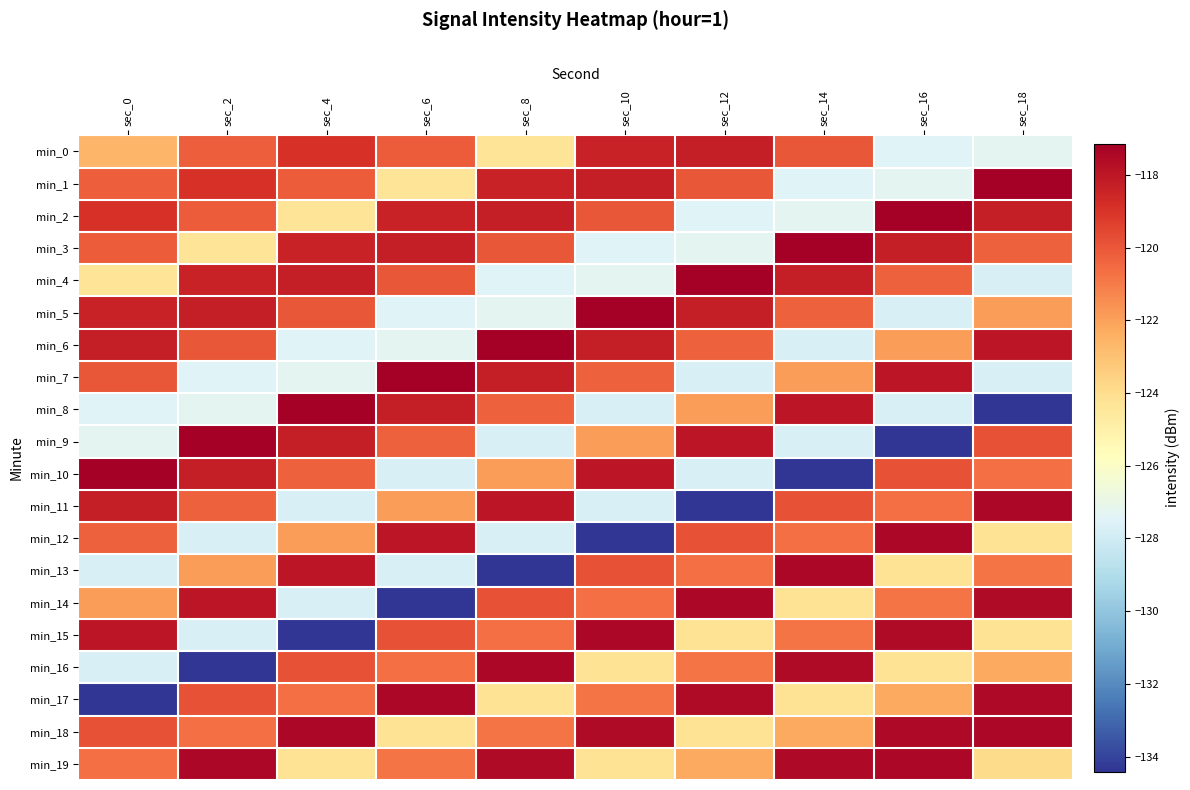

At which category is the sum across all series the highest?

sec_2